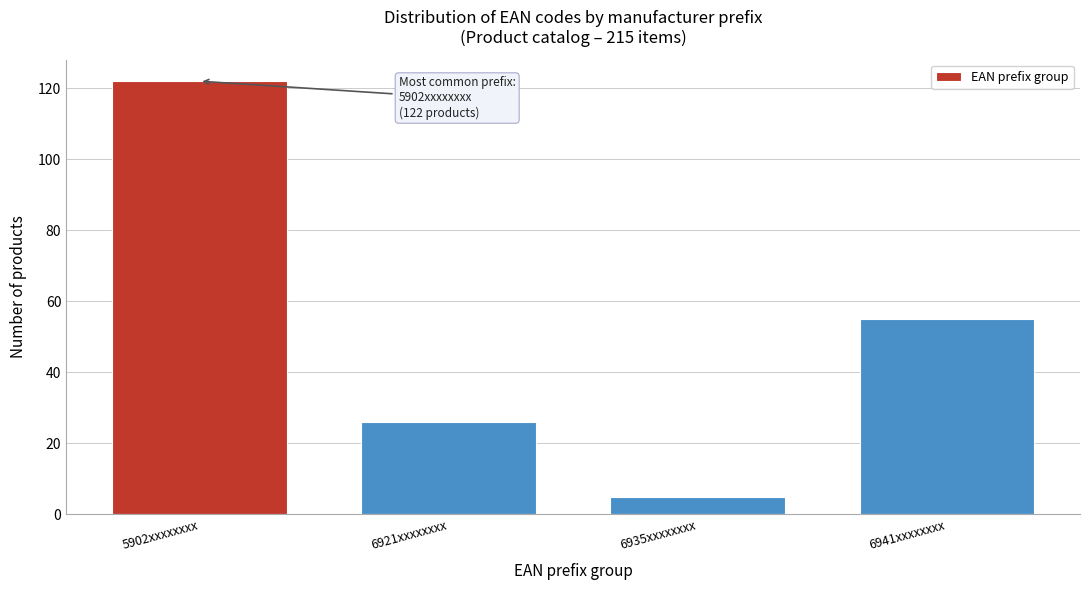

Reading right to left, list all the values displayed in this chart.

6941xxxxxxxx=55	6935xxxxxxxx=5	6921xxxxxxxx=26	5902xxxxxxxx=122